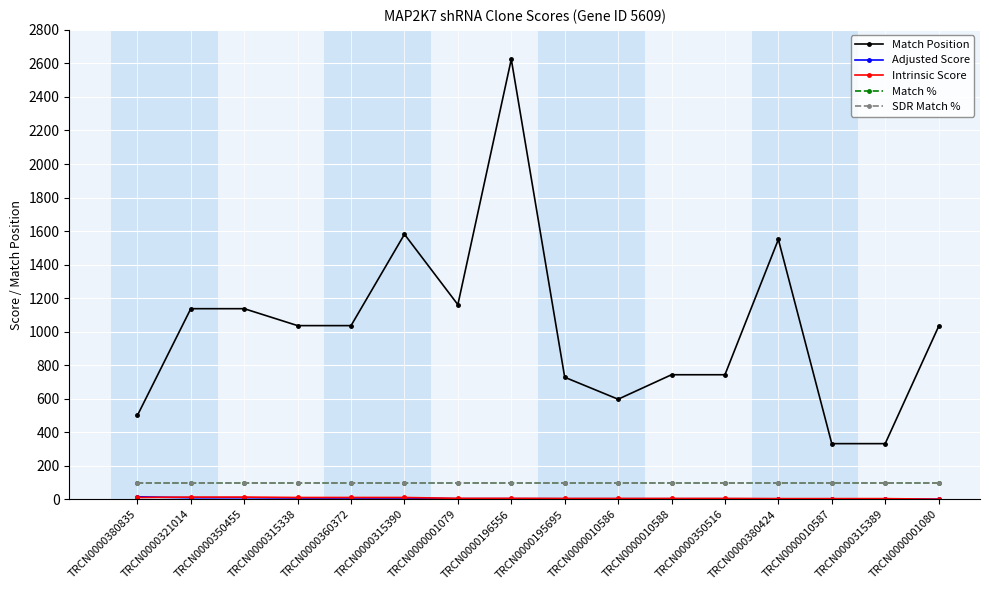

Rank the series by their maximum value, from highest to lowest.

Match Position, Match %, SDR Match %, Adjusted Score, Intrinsic Score